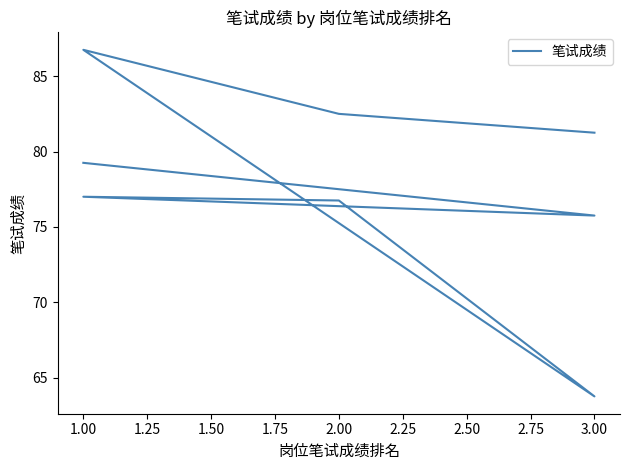

What is the approximate value at 2.00?

82.5